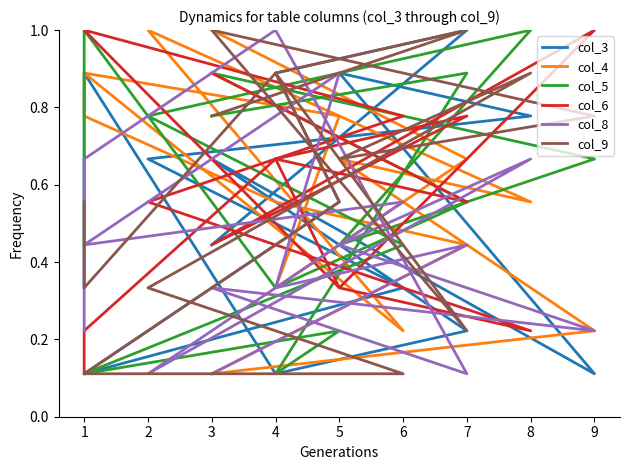

Where is the first local maximum for col_3?

1